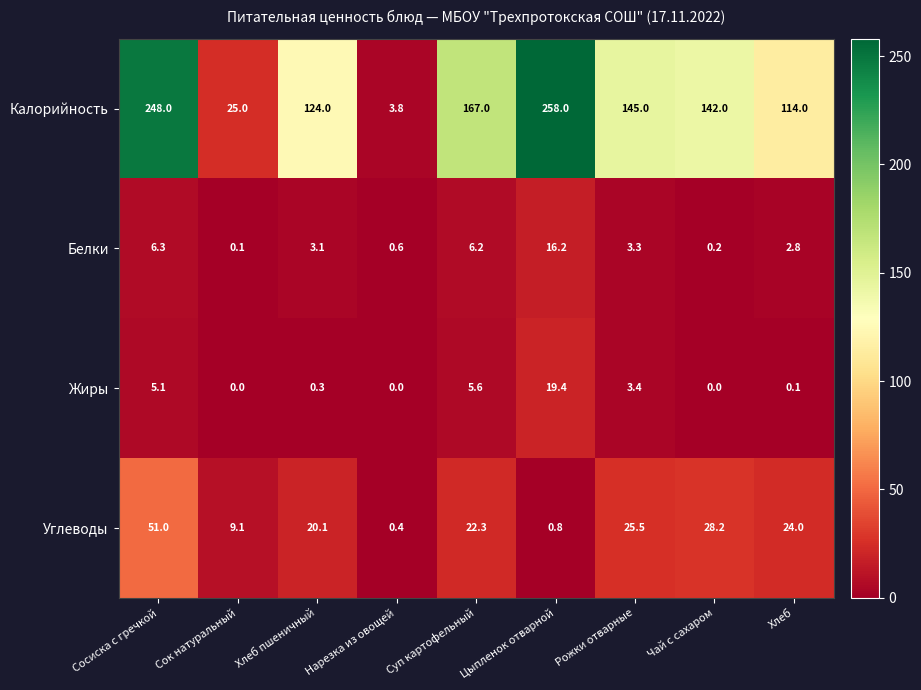

Rank the series by their maximum value, from highest to lowest.

Калорийность, Углеводы, Жиры, Белки